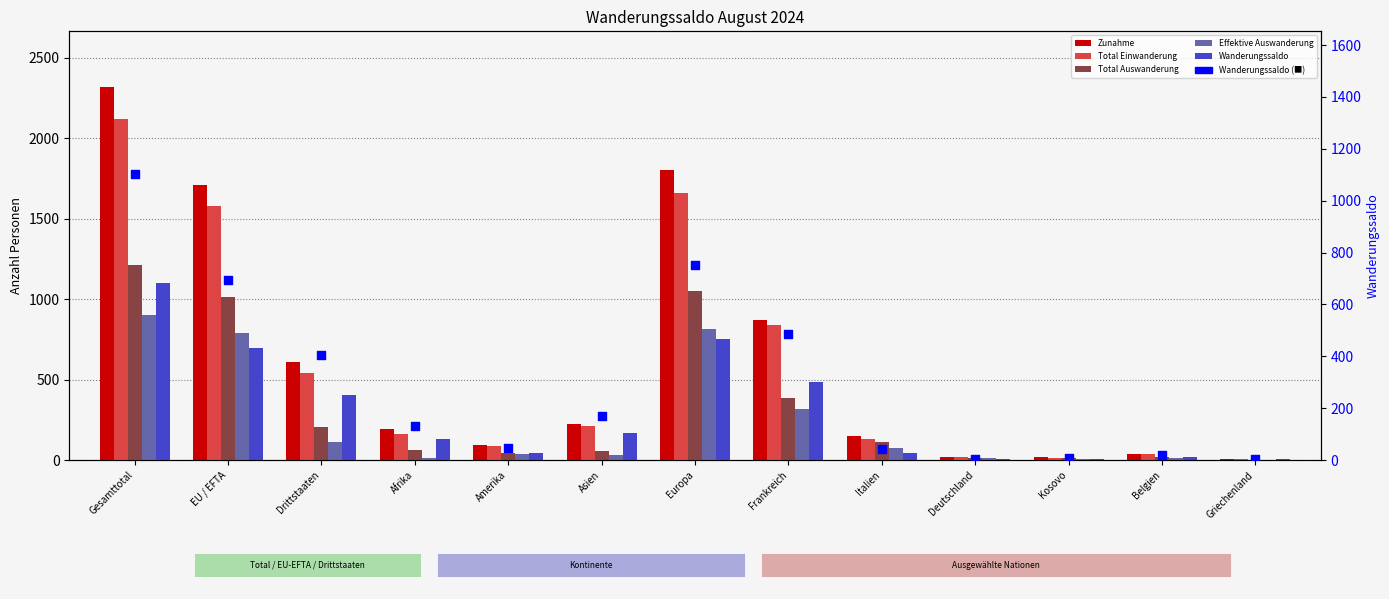

Which series reaches the maximum Y coordinate?

Zunahme